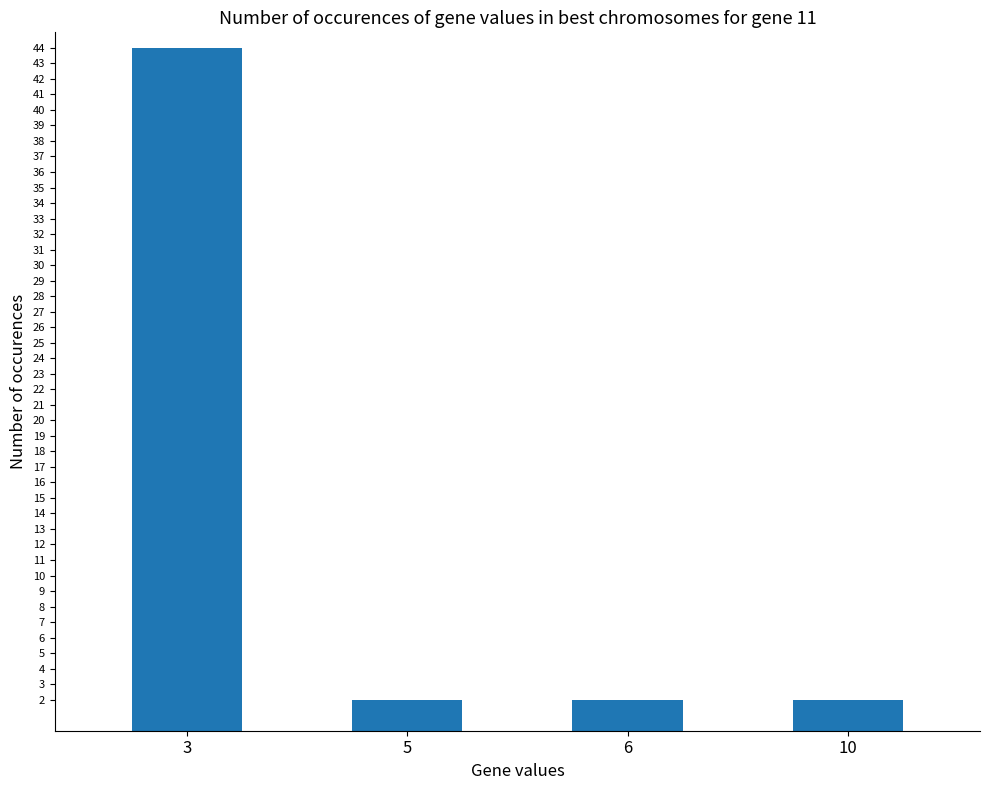

At which category does the chart reach its peak across all series?

3